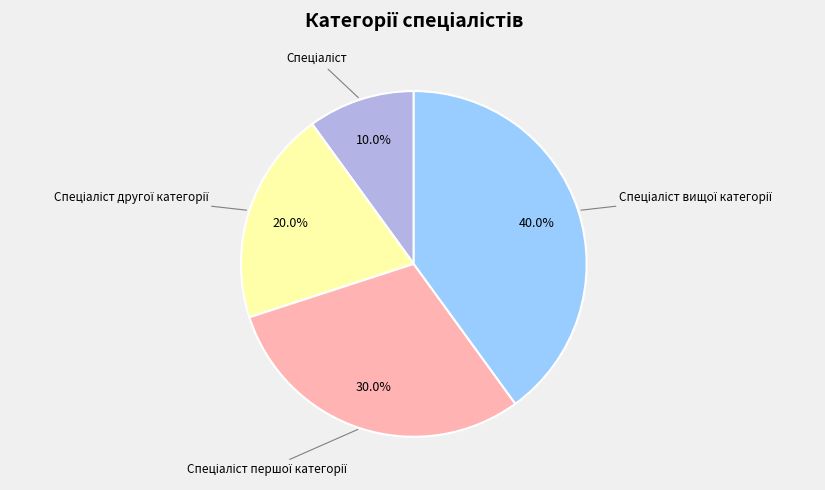

Is there a majority slice in this chart?

No